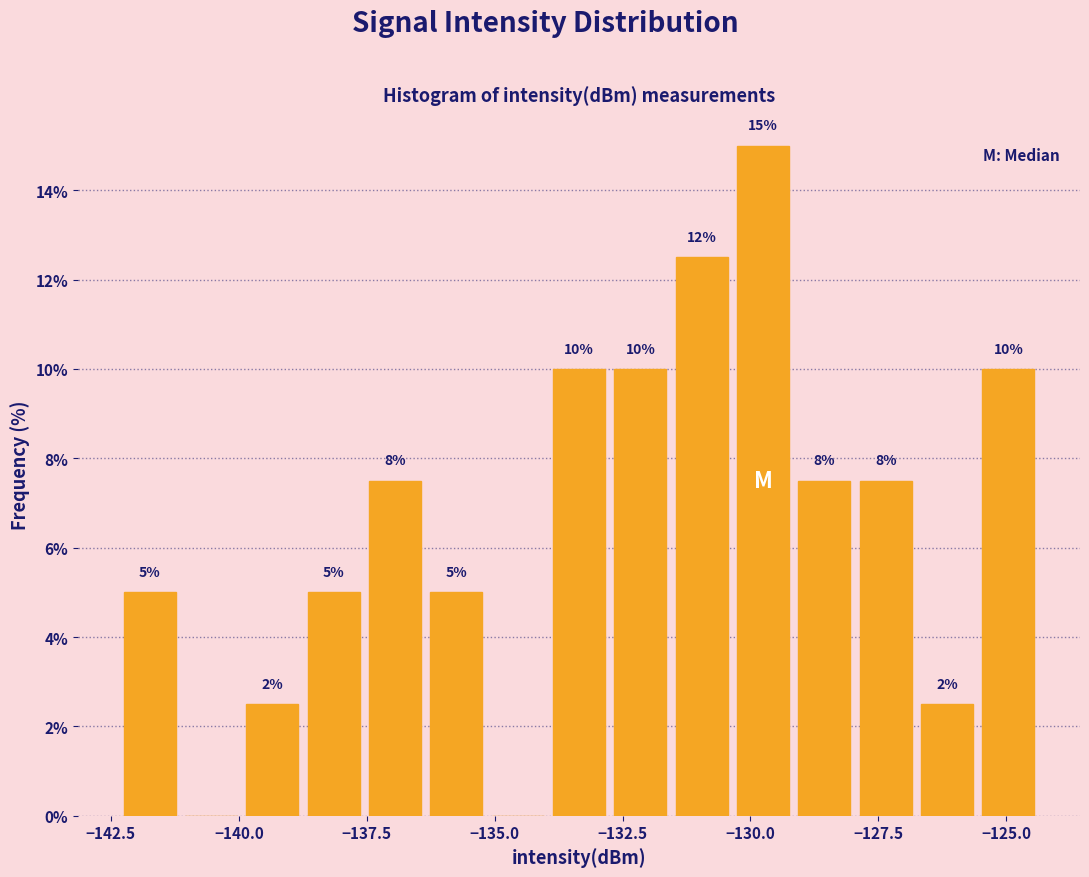

Read against the x-axis, roughly where is the centre of the tallest bar?

-130.0